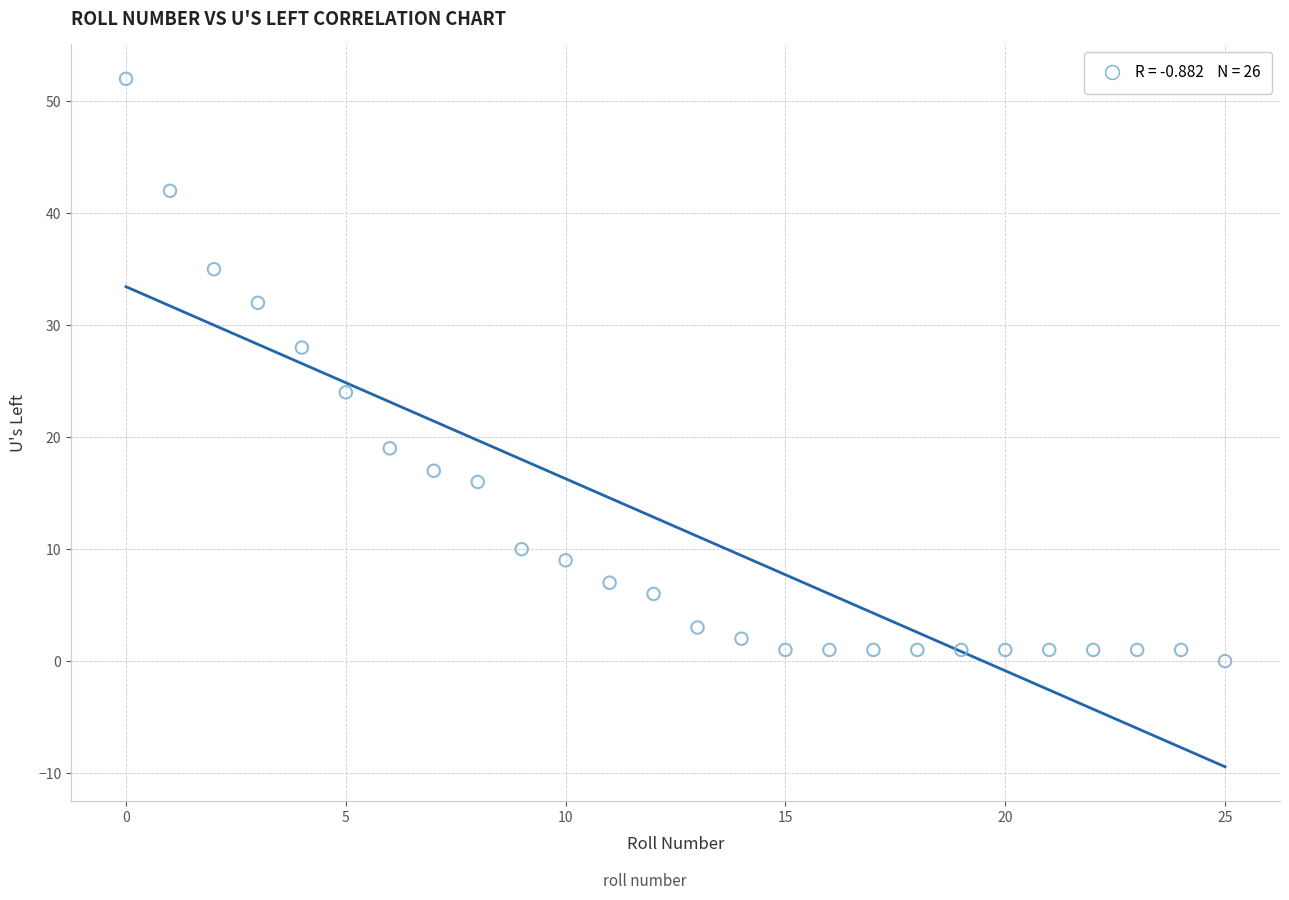

What is the range of Y values (max minus min)?

52